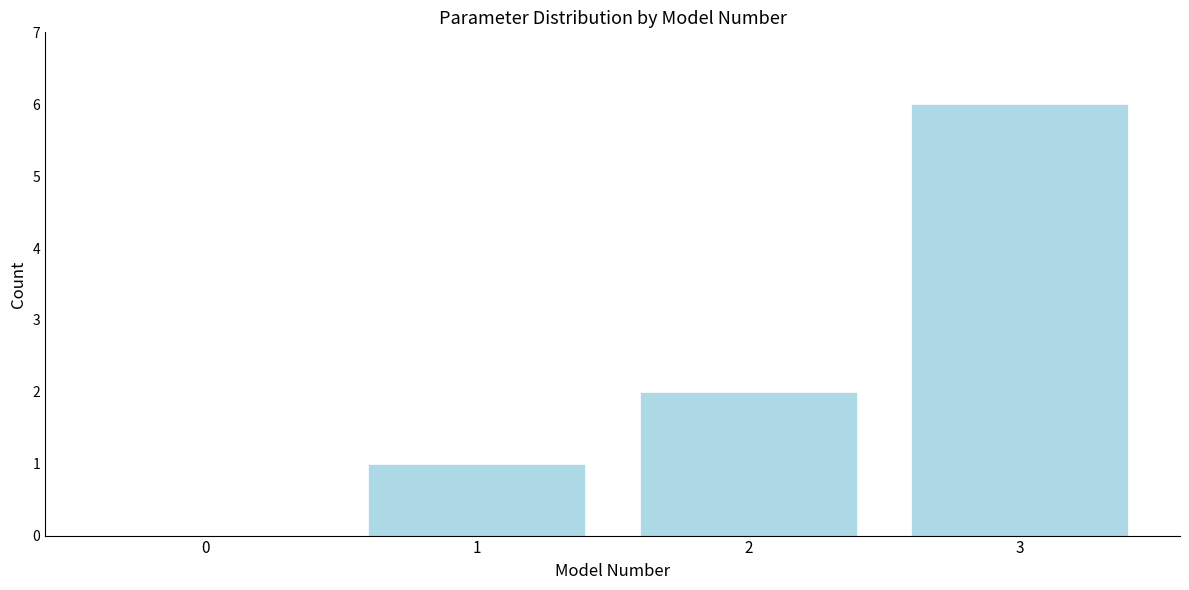

Reading left to right, what are all the values shown in this chart?

0=0	1=1	2=2	3=6